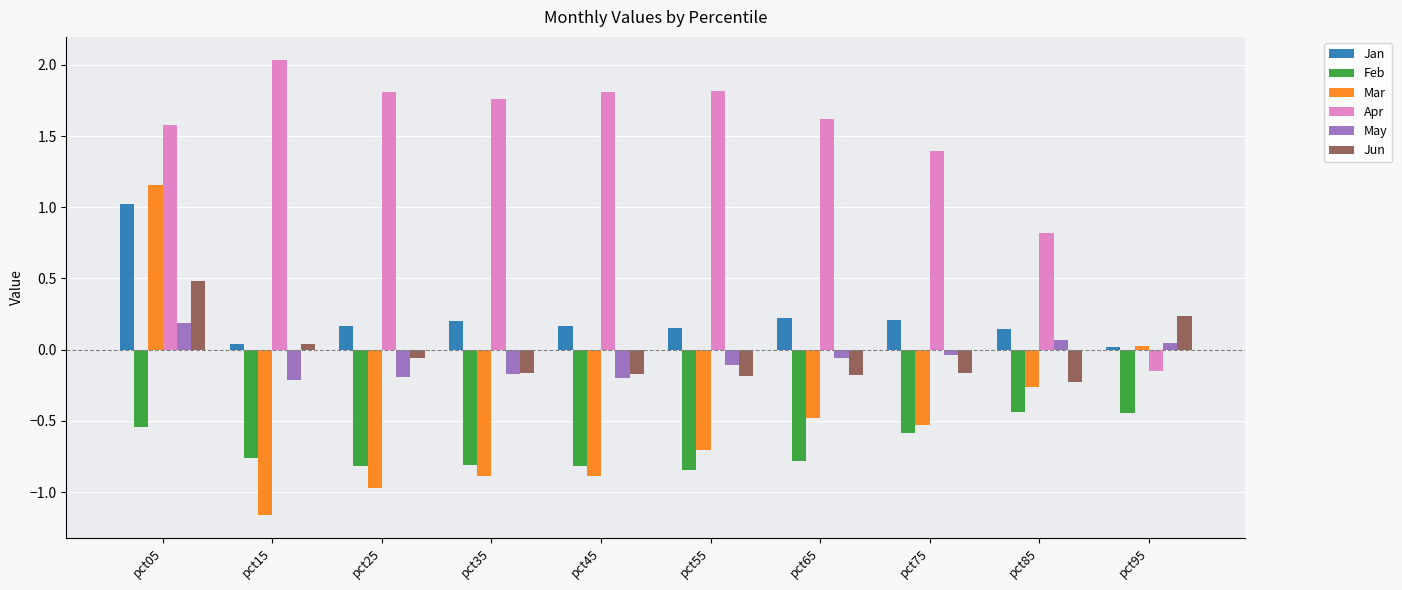

How many values in Apr are above zero?

9